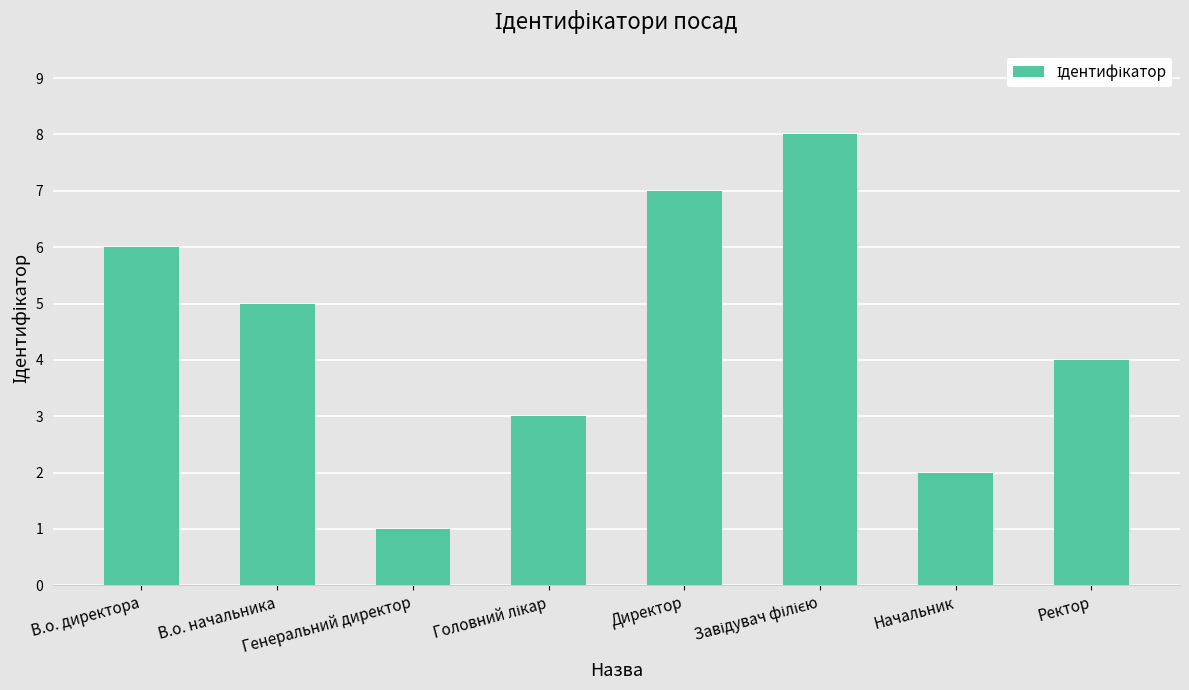

What is the difference between the second highest and second lowest values?

5